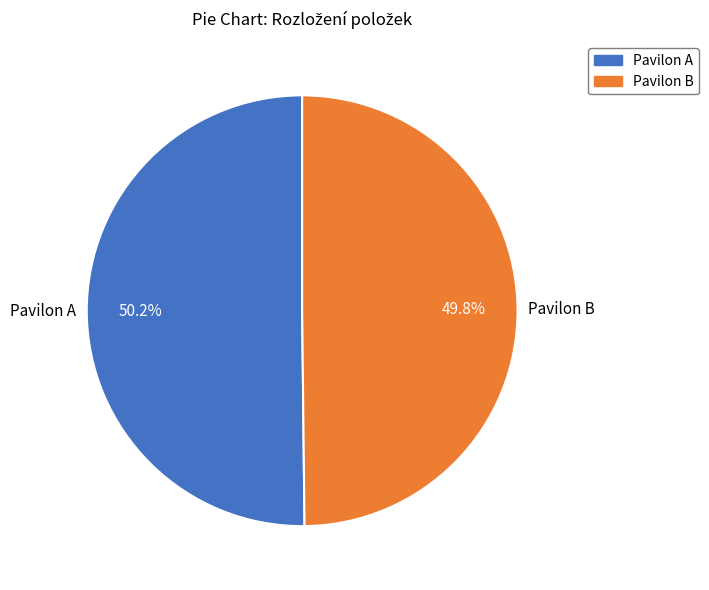

How much of the chart is everything except Pavilon A?

49.8%